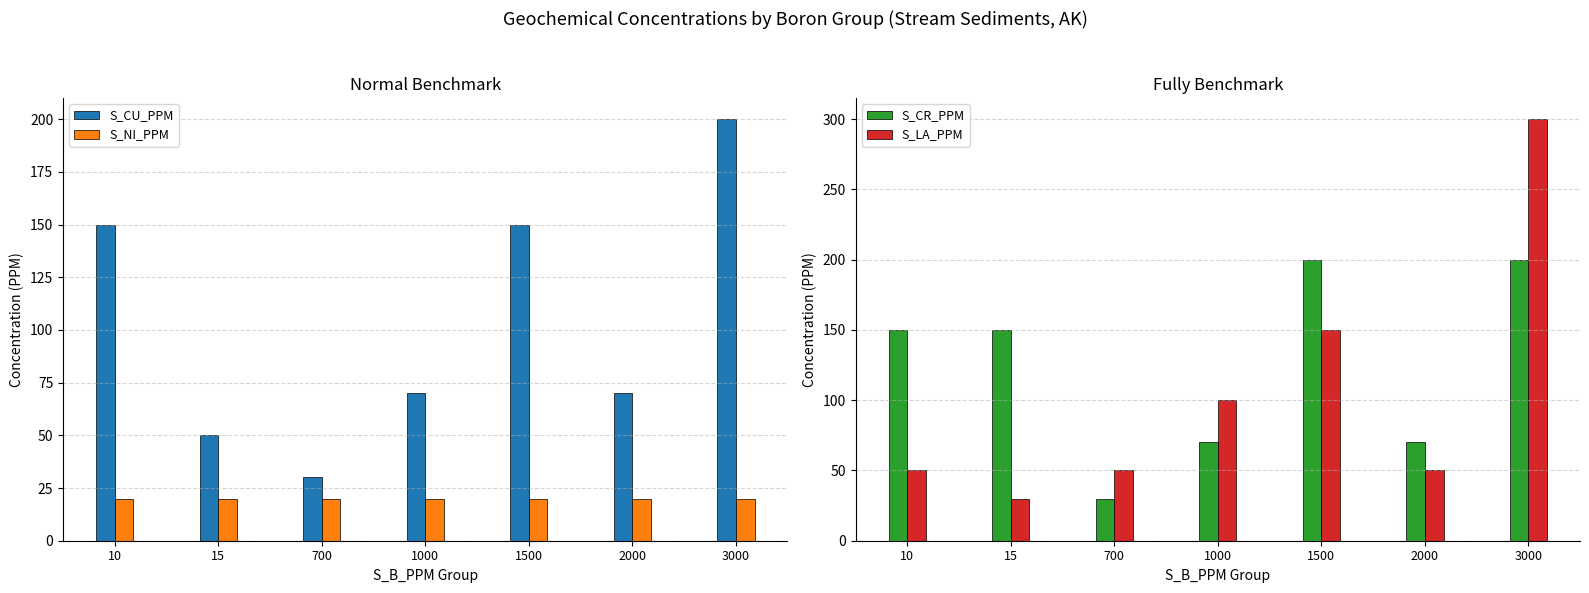

Which series has the widest spread of values?

S_LA_PPM